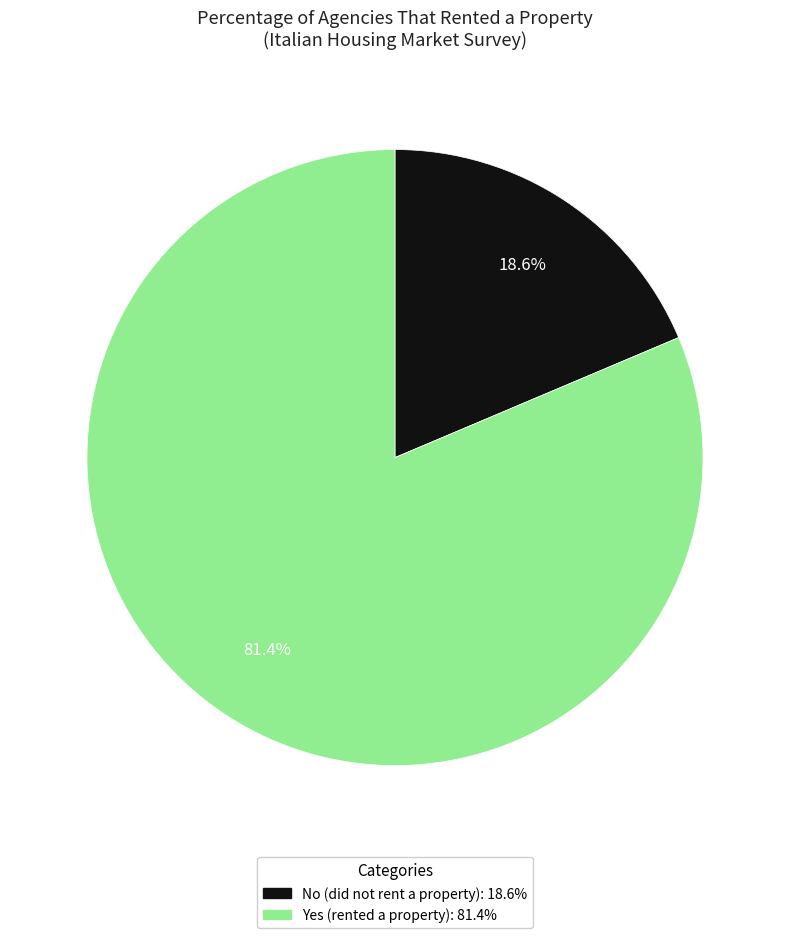

Does any single category account for the majority?

Yes